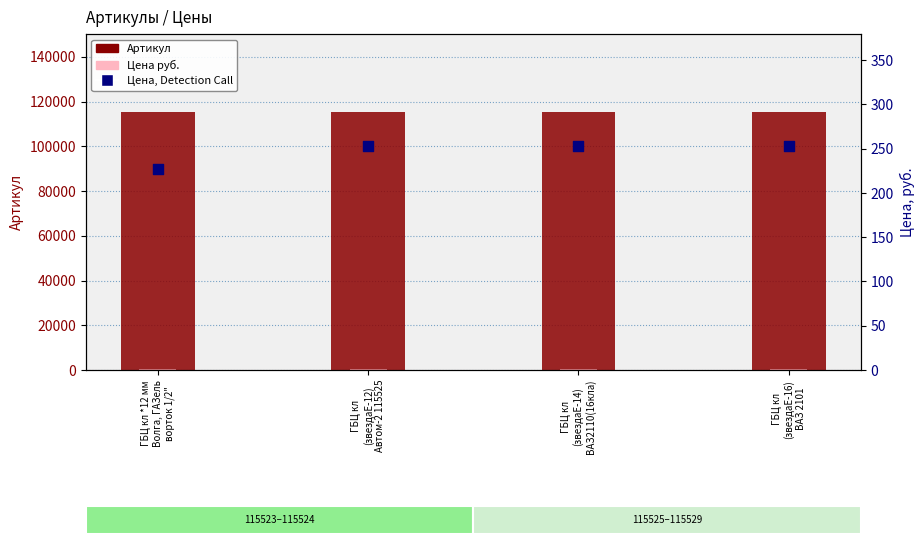

What is the total value across all series at ГБЦ кл *12 мм
Волга, ГАЗель
ворток 1/2"?

115983